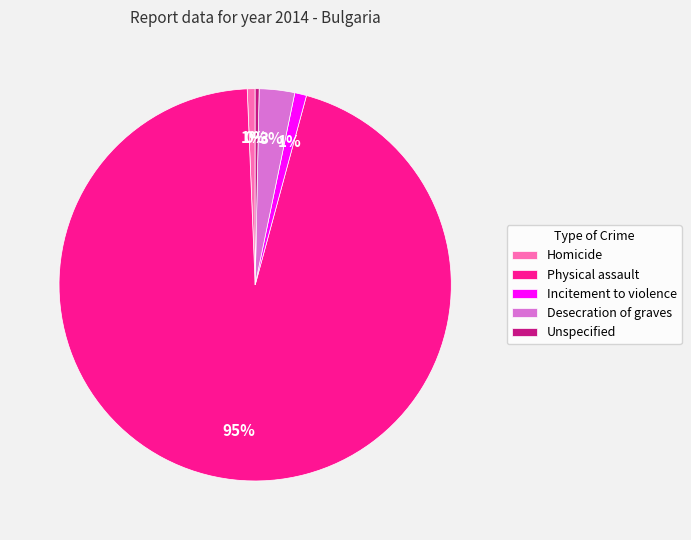

What is the largest slice in the pie chart?

Physical assault